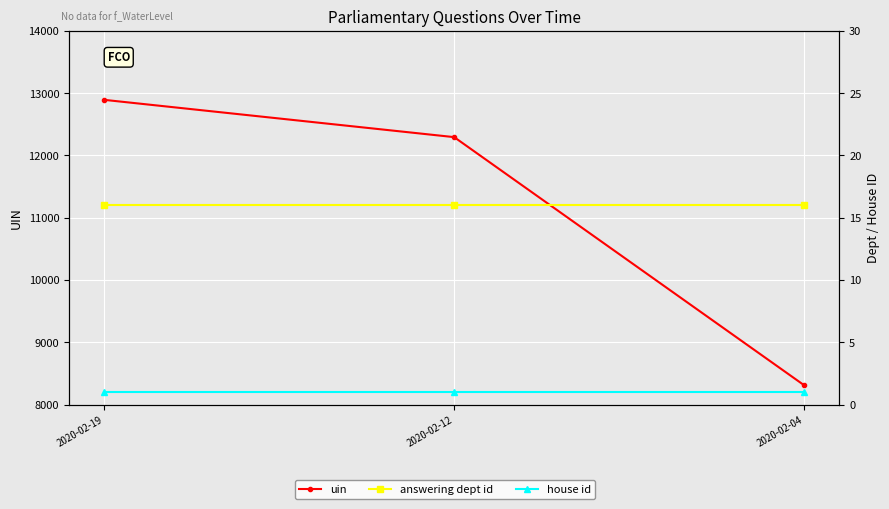

What is the approximate value of uin at 2020-02-04?

8308